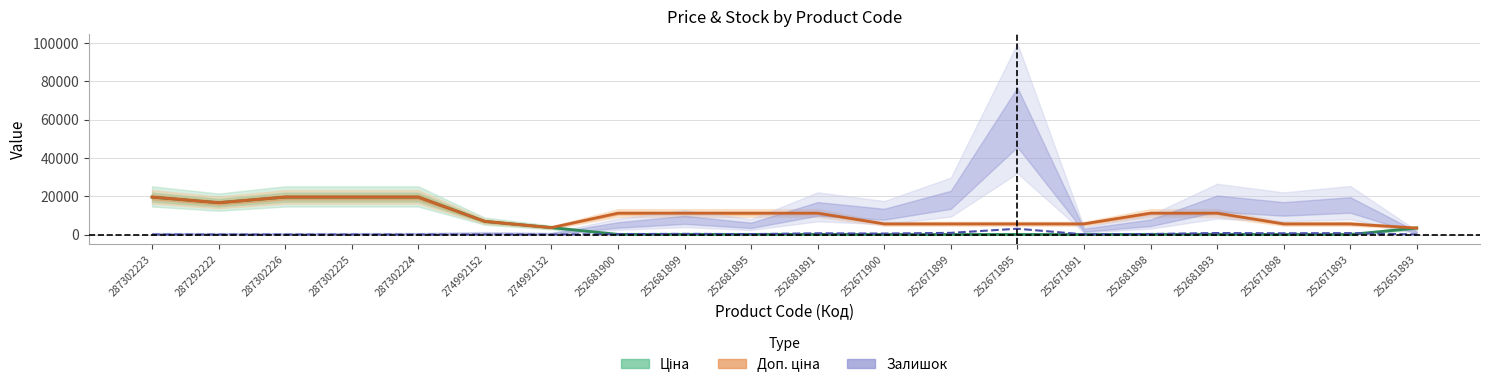

Where is the first local maximum for Залишок?

274992152